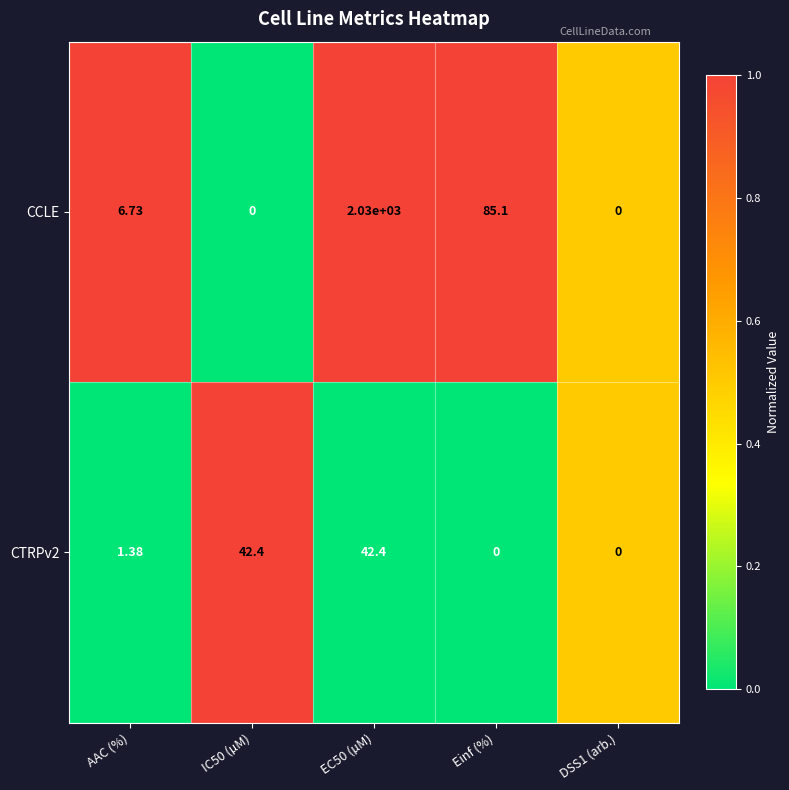

Where does the CCLE series first go above 6?

AAC (%)